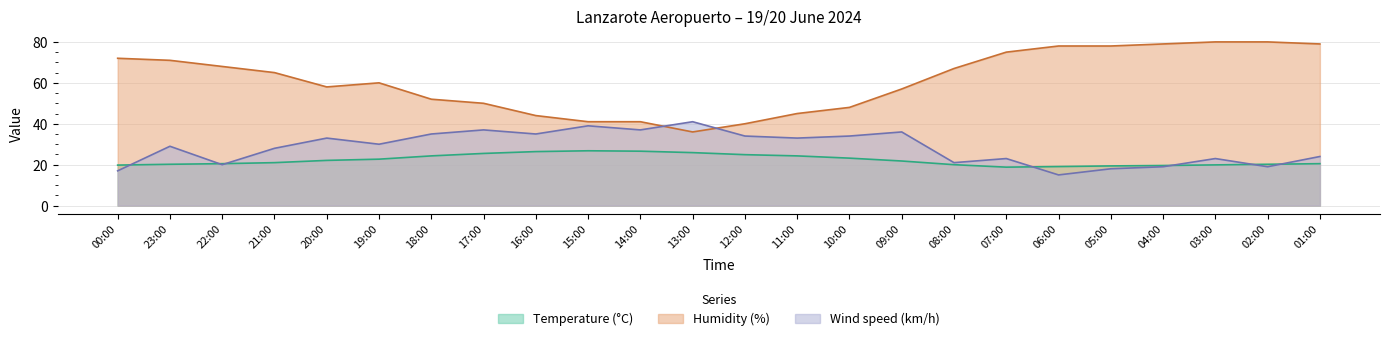

What is the average value of the Humidity (%) series?

61.0